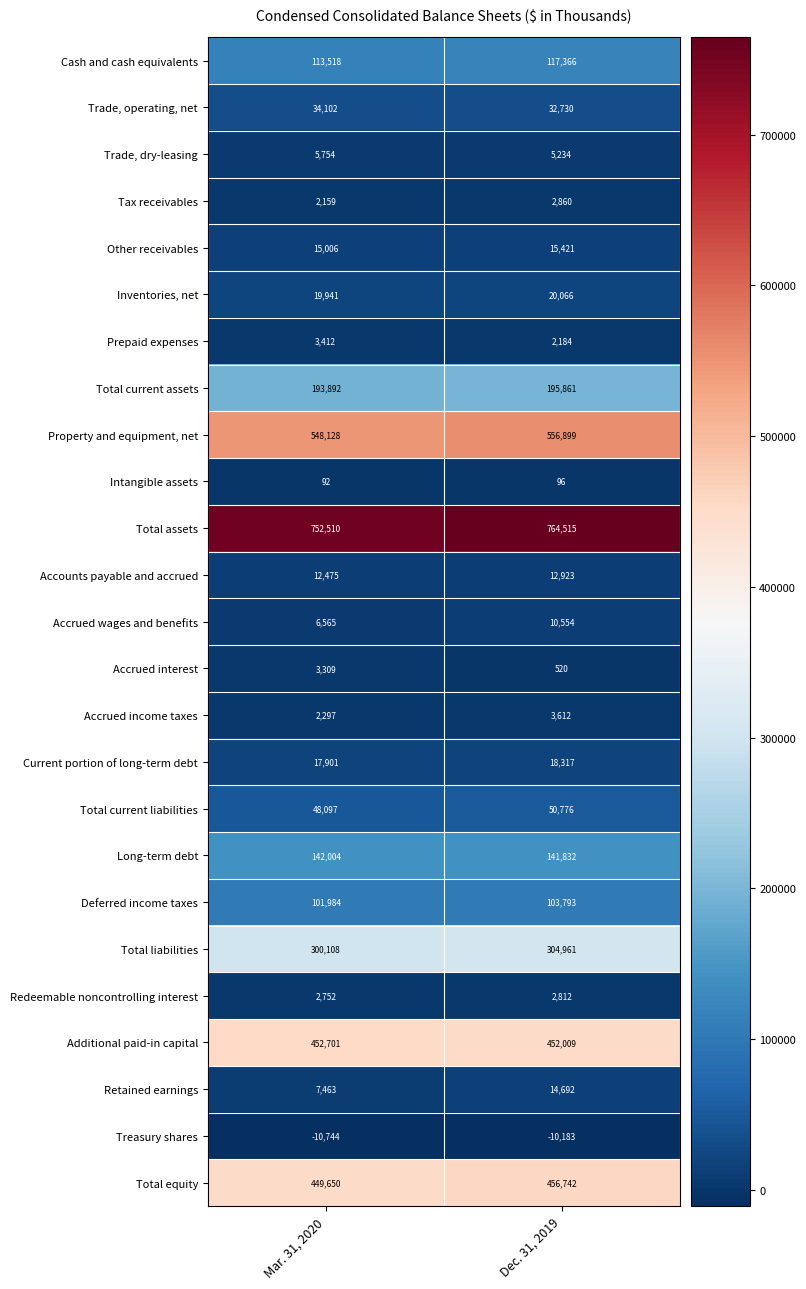

What is the sum of all Additional paid-in capital values?

904710